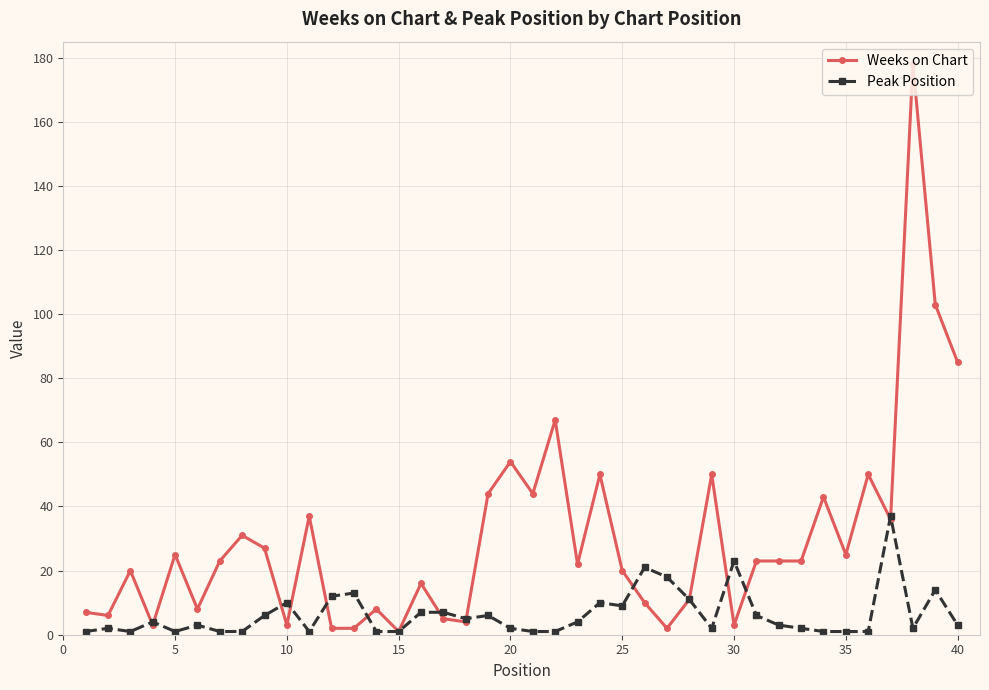

Rank the series by their average value, from highest to lowest.

Weeks on Chart, Peak Position